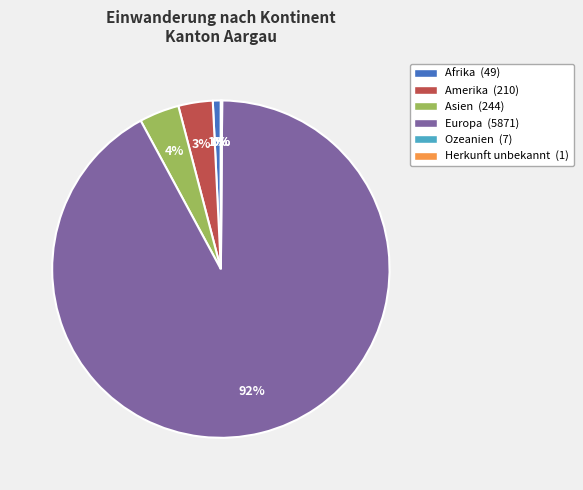

To the nearest percent, what is the difference between the Afrika and Europa slice percentages?

91%